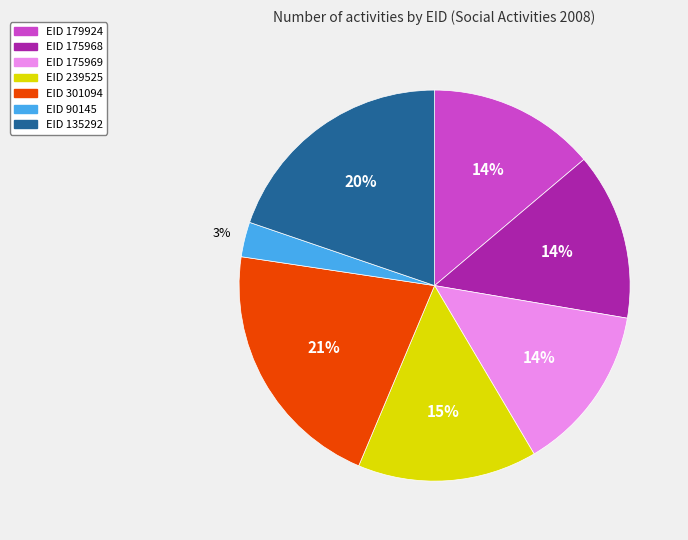

Does any single category account for the majority?

No